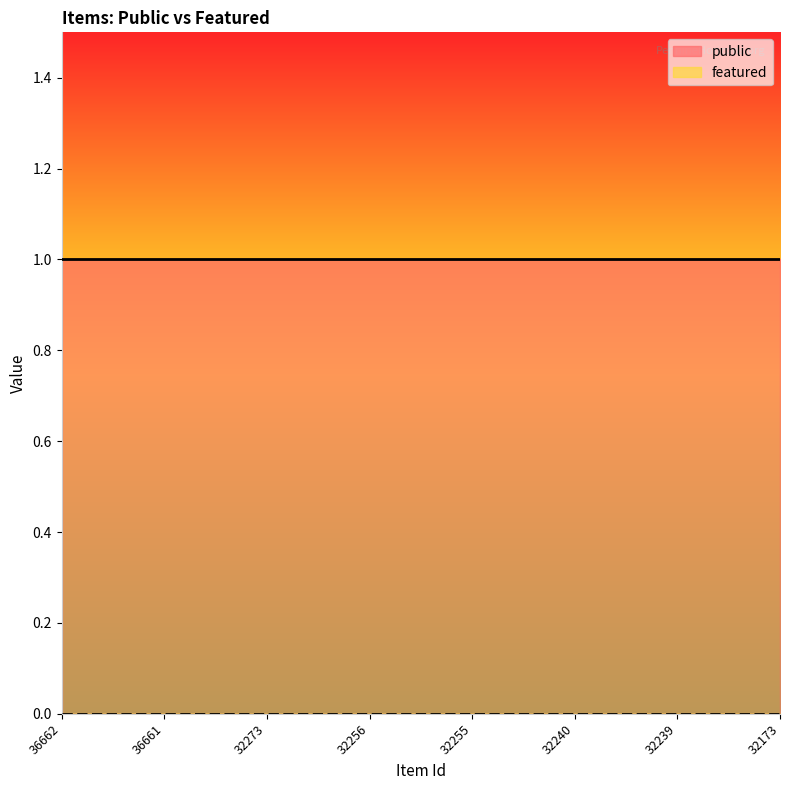

At which label does featured reach its minimum?

36662